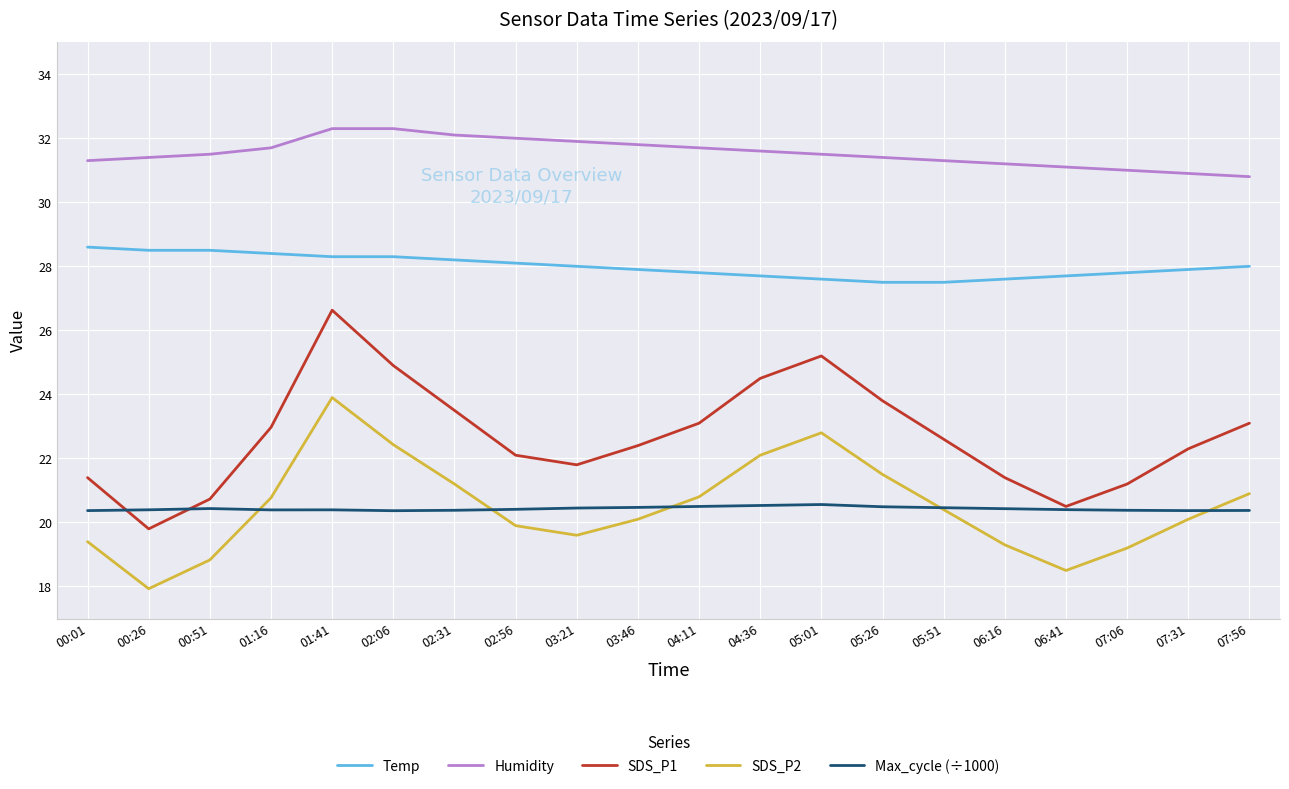

Does the chart have visible grid lines?

Yes